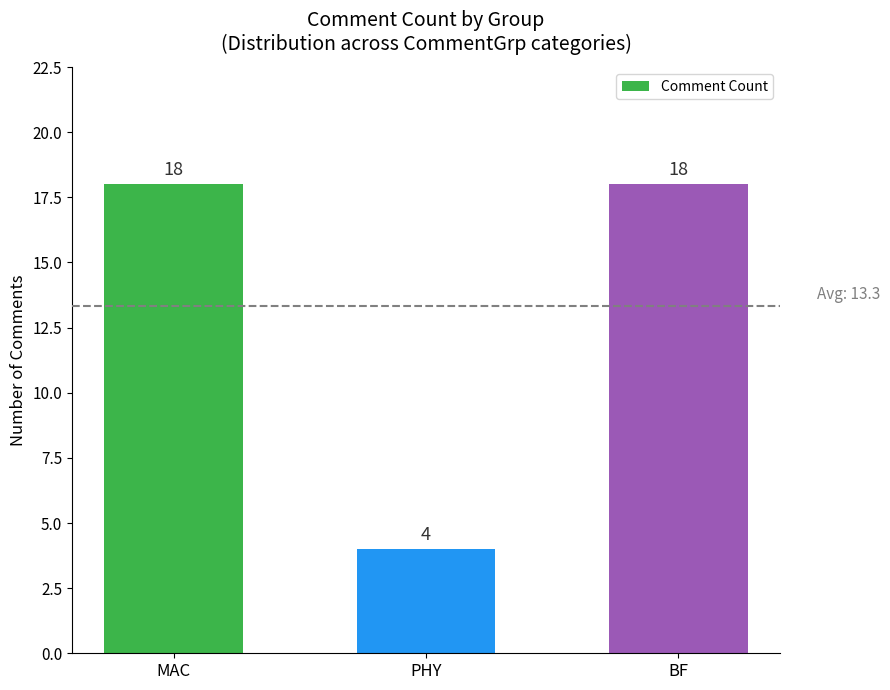

Reading left to right, list all the values displayed in this chart.

MAC=18	PHY=4	BF=18